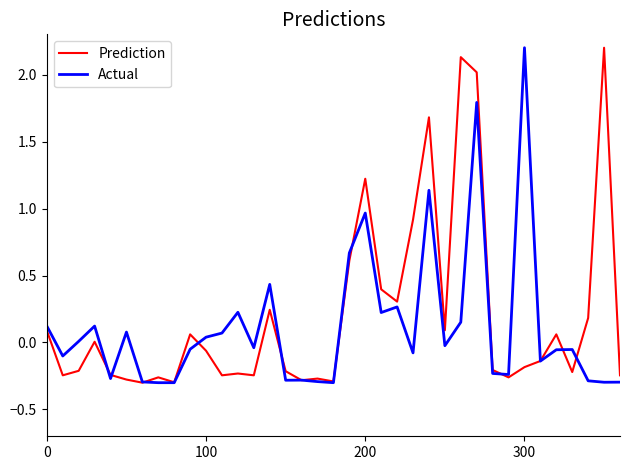

What is the greatest value displayed?

2.2